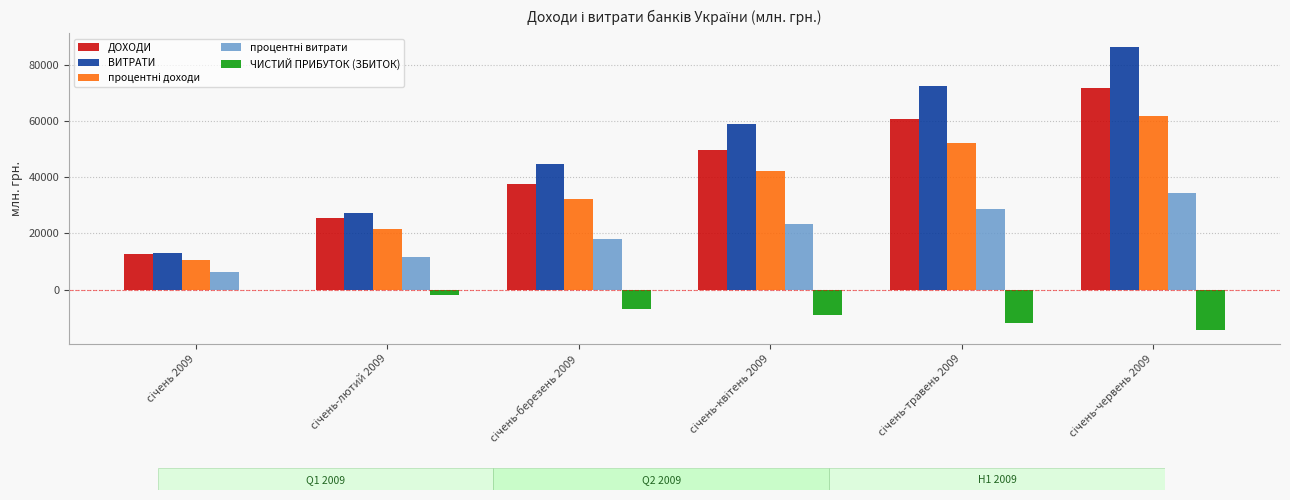

Which series has the largest total across all categories?

ВИТРАТИ